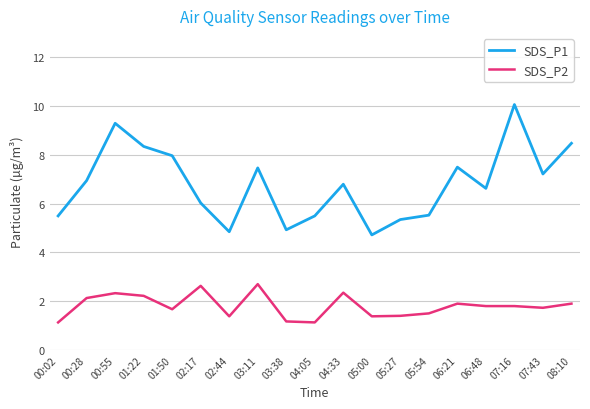

What is the highest value of the SDS_P1 series?

10.1